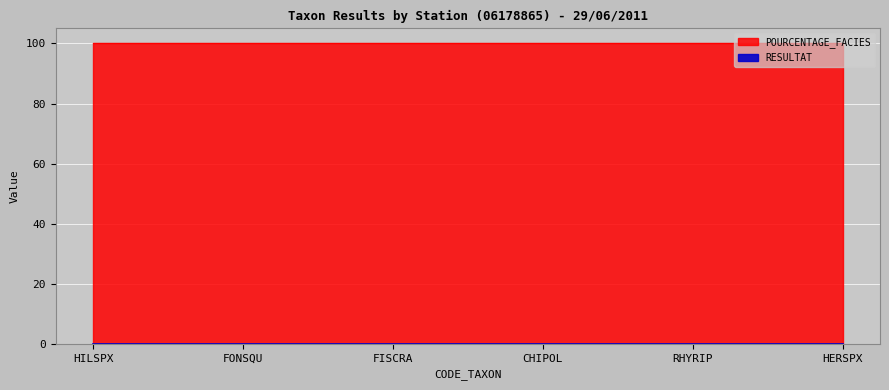

Rank the series at CHIPOL from lowest to highest value.

RESULTAT, POURCENTAGE_FACIES